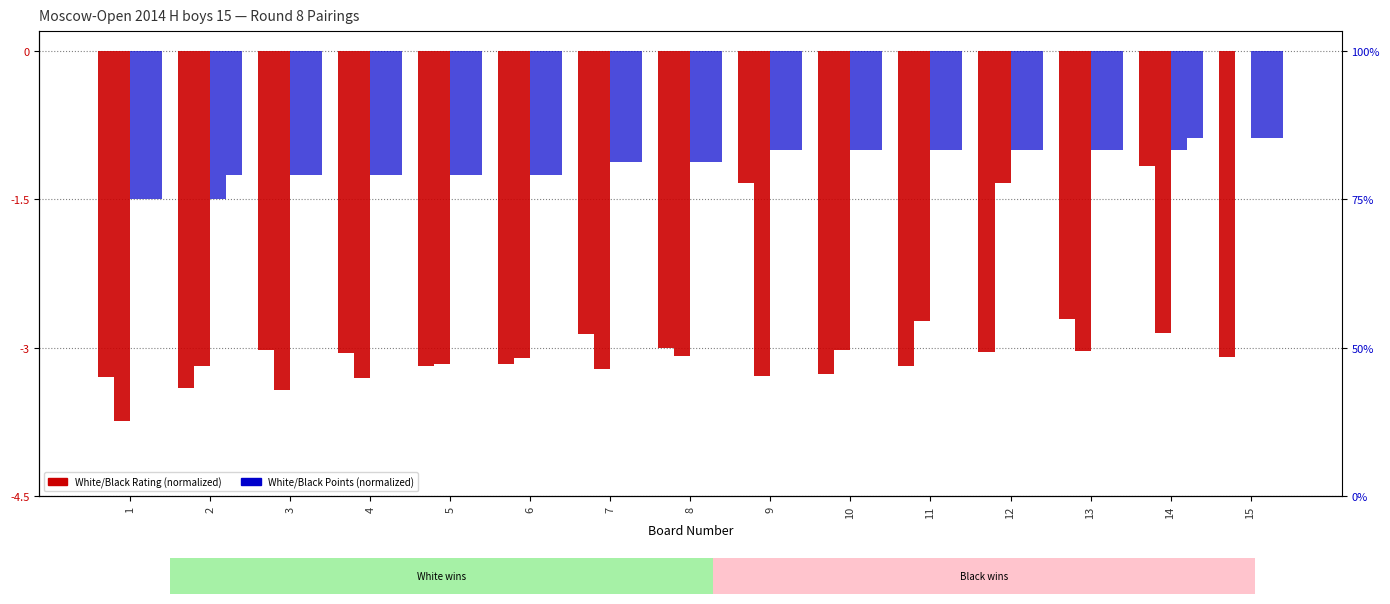

What is the average value of the White Points series?

-1.1